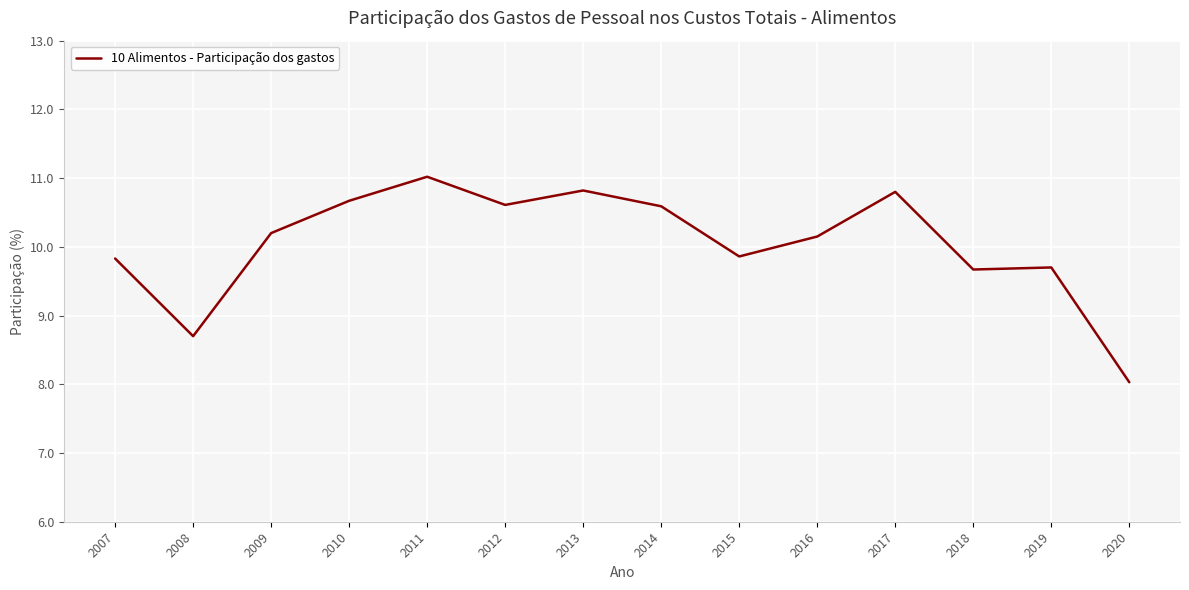

Read the value at 2009.

10.2